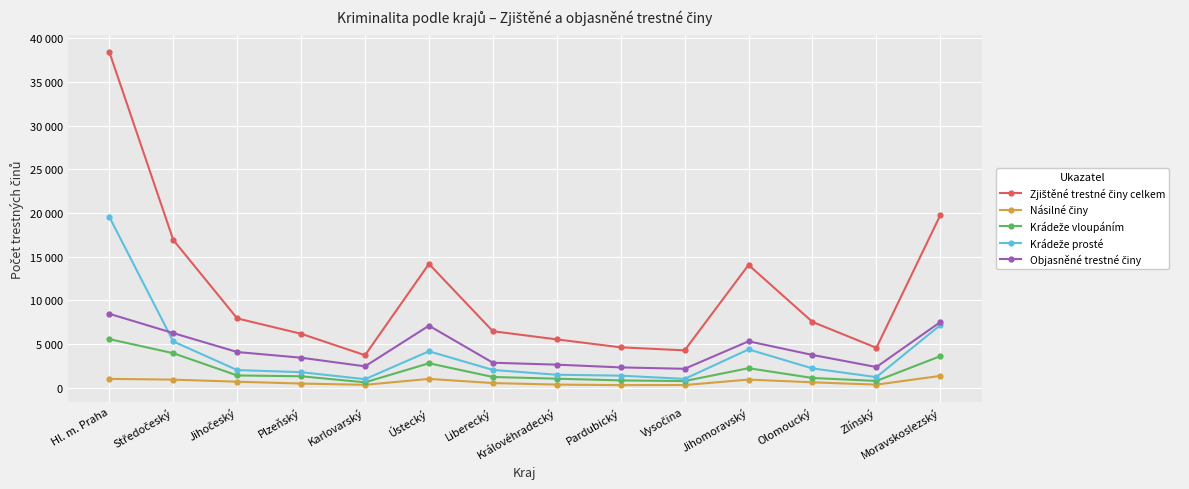

Reading left to right, what are all the values shown in this chart?

Zjištěné trestné činy celkem: 38437	16922	7935	6174	3719	14175	6465	5530	4622	4275	14058	7531	4567	19762
Násilné činy: 1009	924	685	474	329	1006	530	355	294	304	928	615	348	1351
Krádeže vloupáním: 5562	3947	1403	1307	612	2795	1225	1031	832	759	2233	1111	772	3609
Krádeže prosté: 19554	5295	2016	1777	972	4169	2031	1483	1378	1004	4384	2207	1209	7174
Objasněné trestné činy: 8461	6252	4085	3433	2445	7102	2857	2637	2324	2163	5312	3749	2364	7516